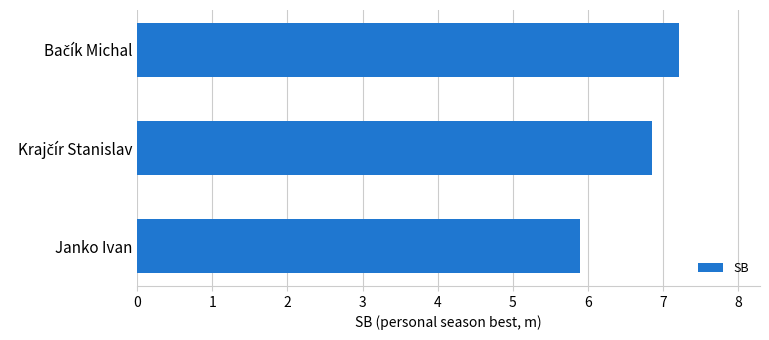

What is the maximum value shown in the chart?

7.2